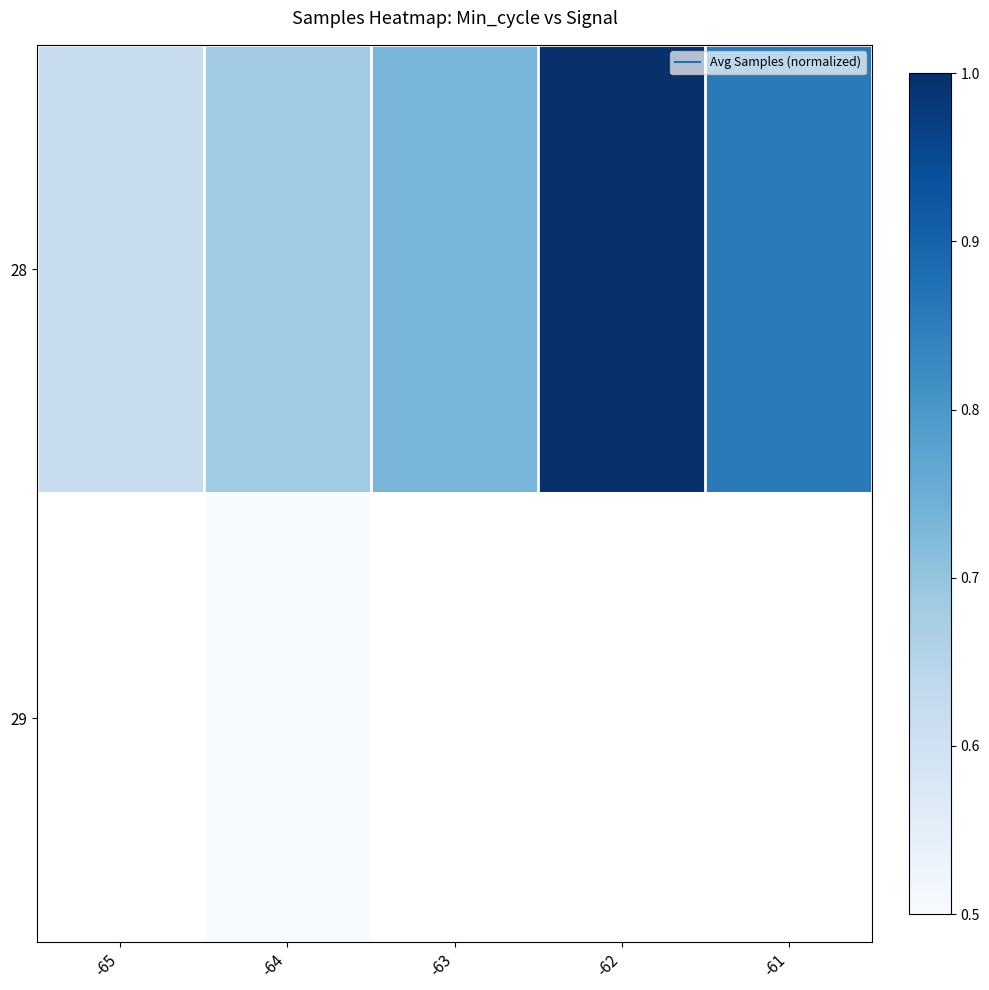

At how many categories does at least one series exceed 0?

5